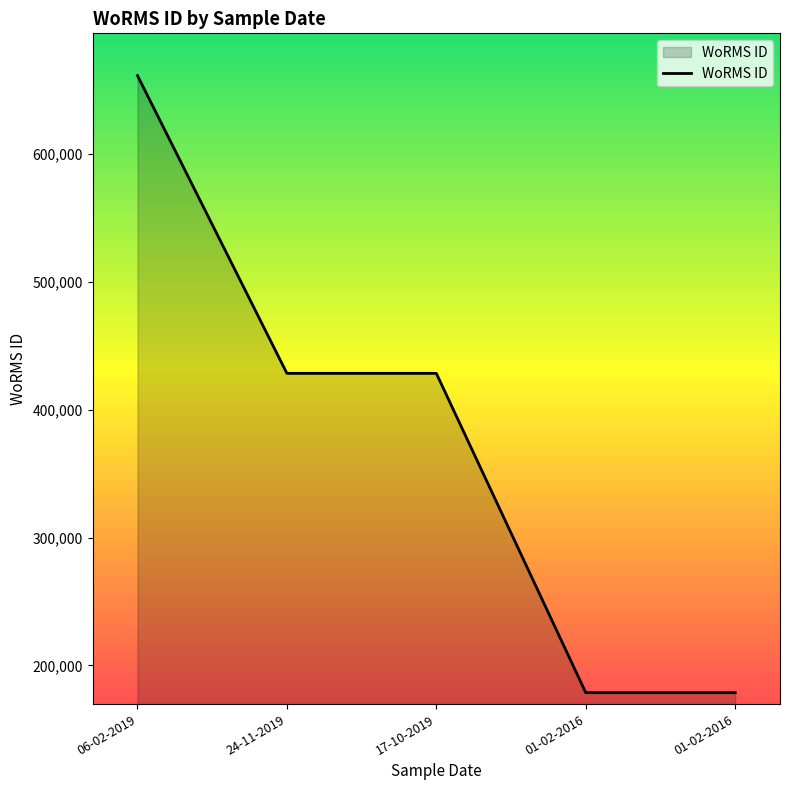

How many lines are shown in the chart?

1